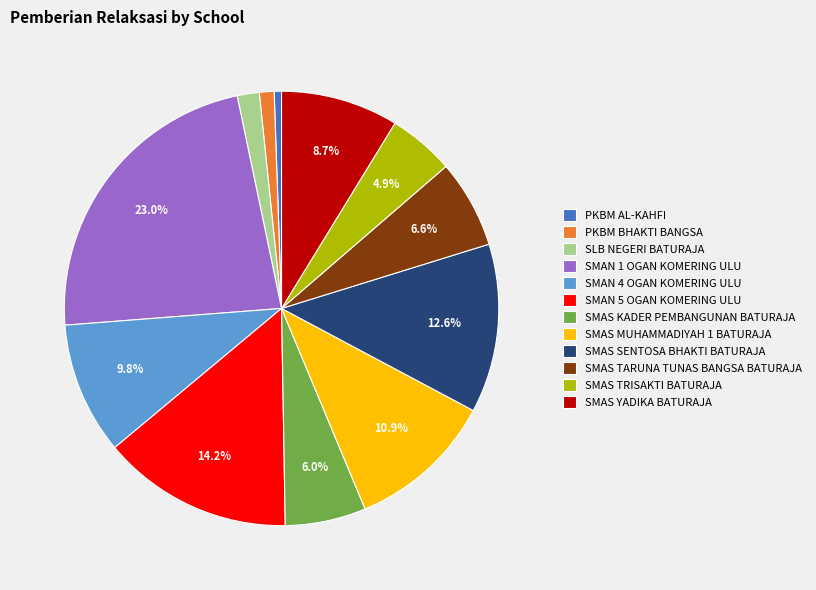

Is there any slice that represents more than half of the pie?

No